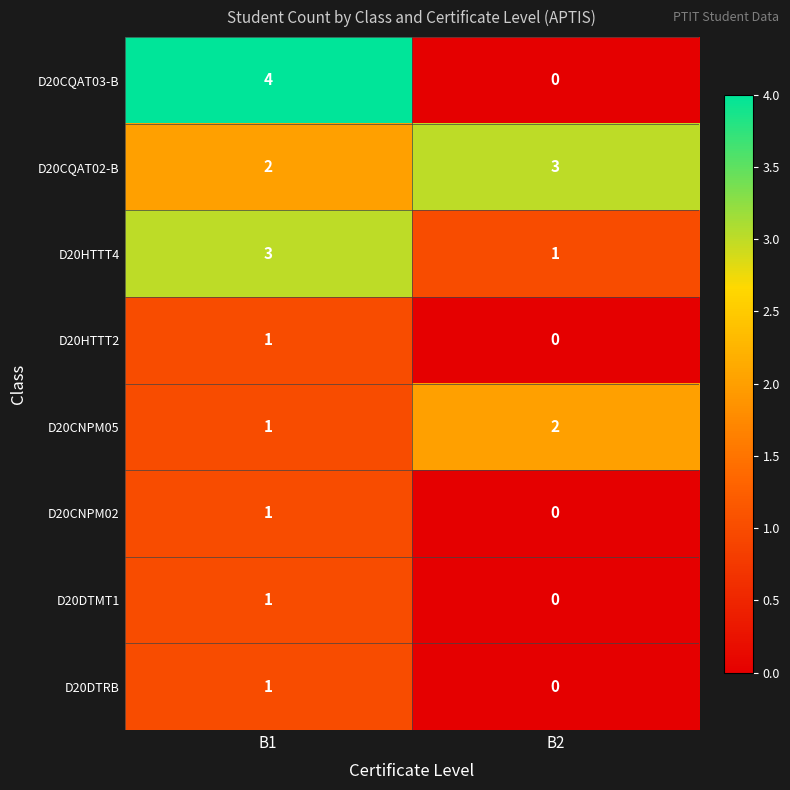

What is the difference between the D20CQAT03-B values at B2 and B1?

4